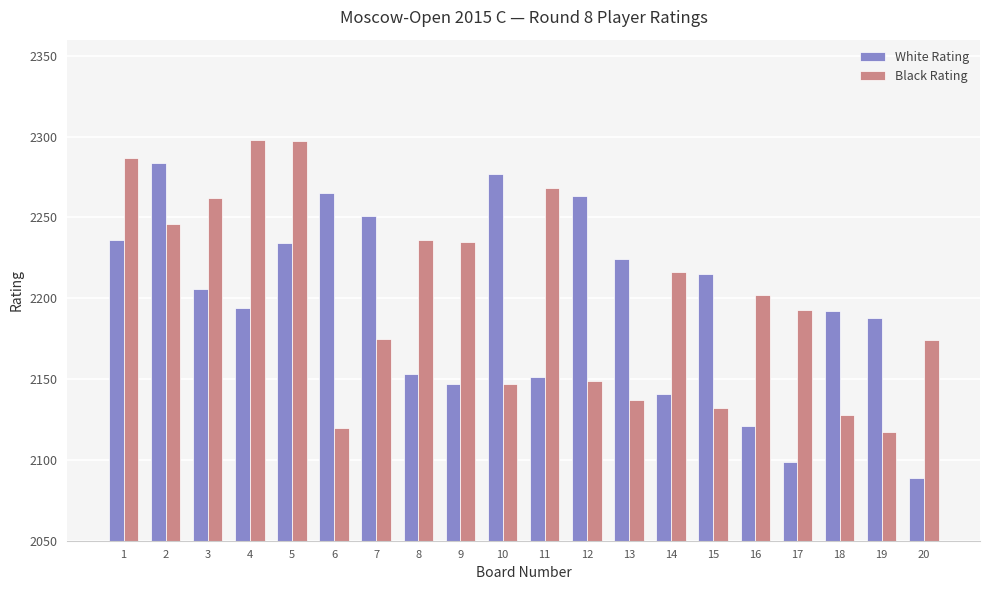

Which series has the largest total across all categories?

Black Rating